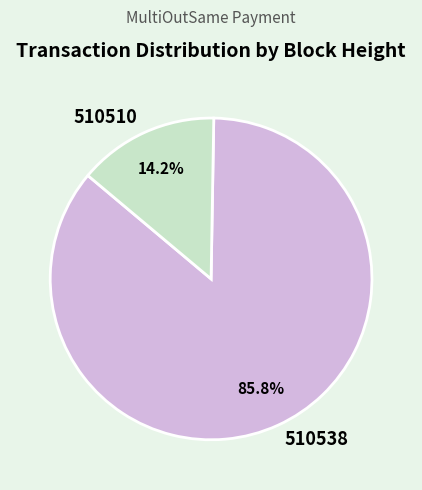

To the nearest percent, what is the average slice percentage?

50%